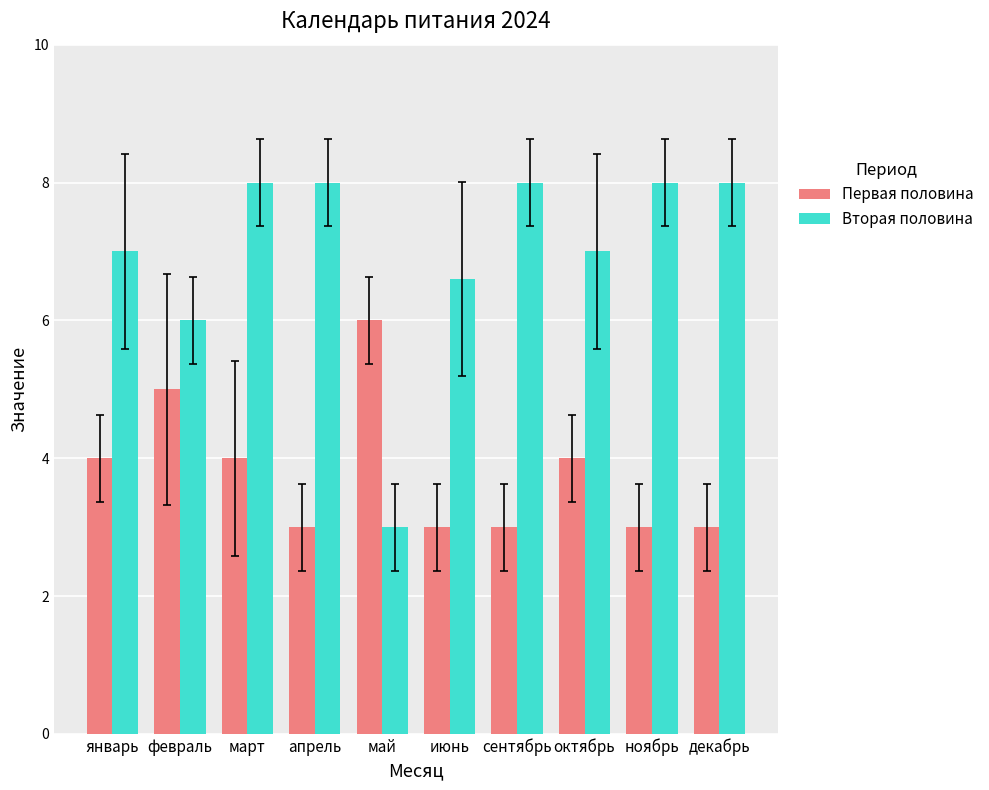

Are the bars horizontal?

No